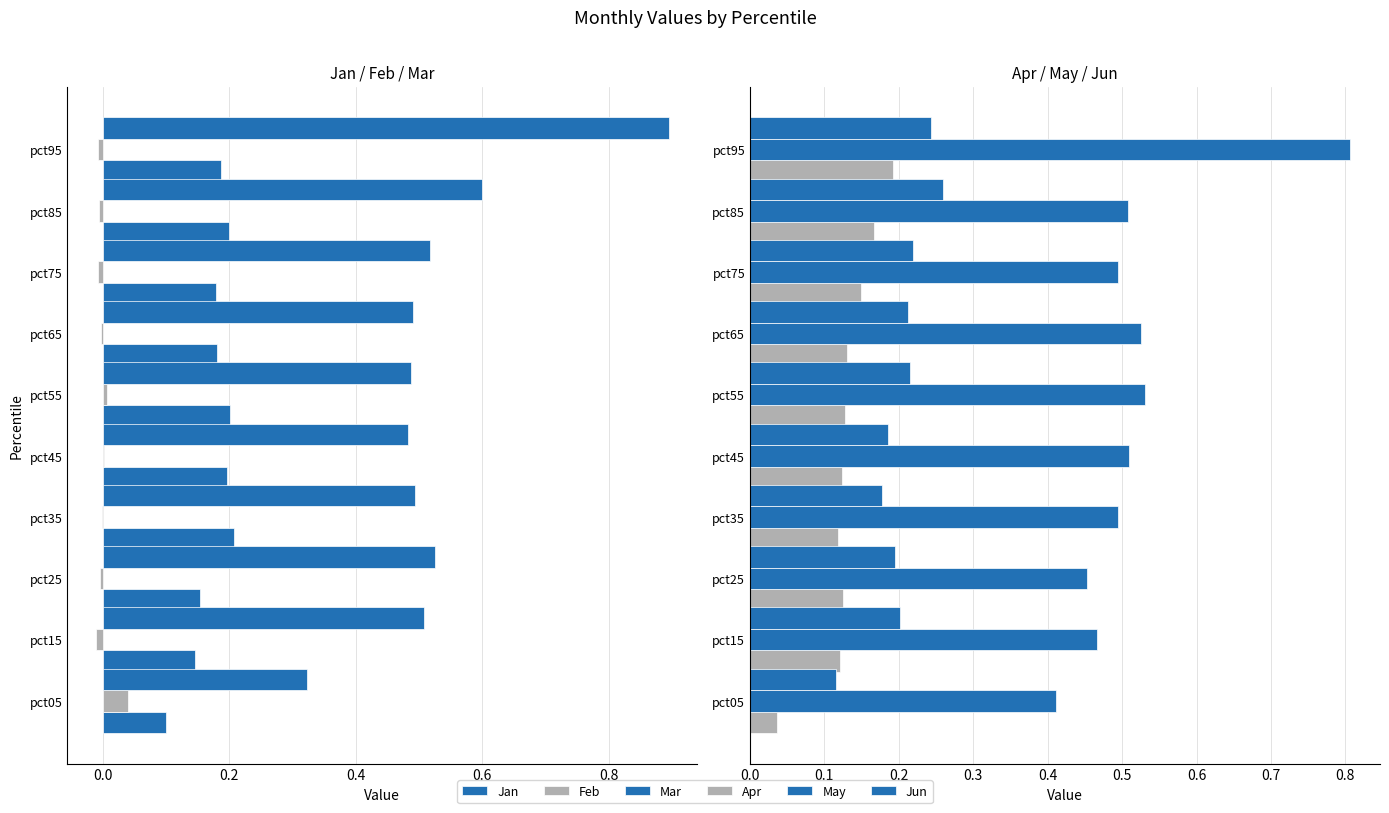

The Jan series shows 0.2 at pct25. True or false?

True